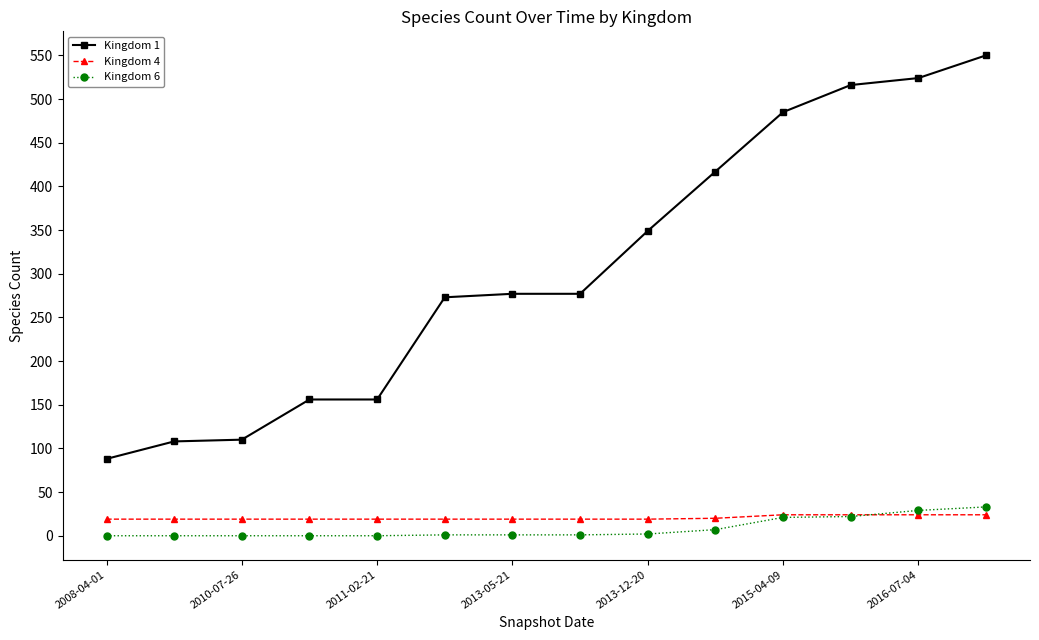

At how many categories does at least one series exceed 509?

3